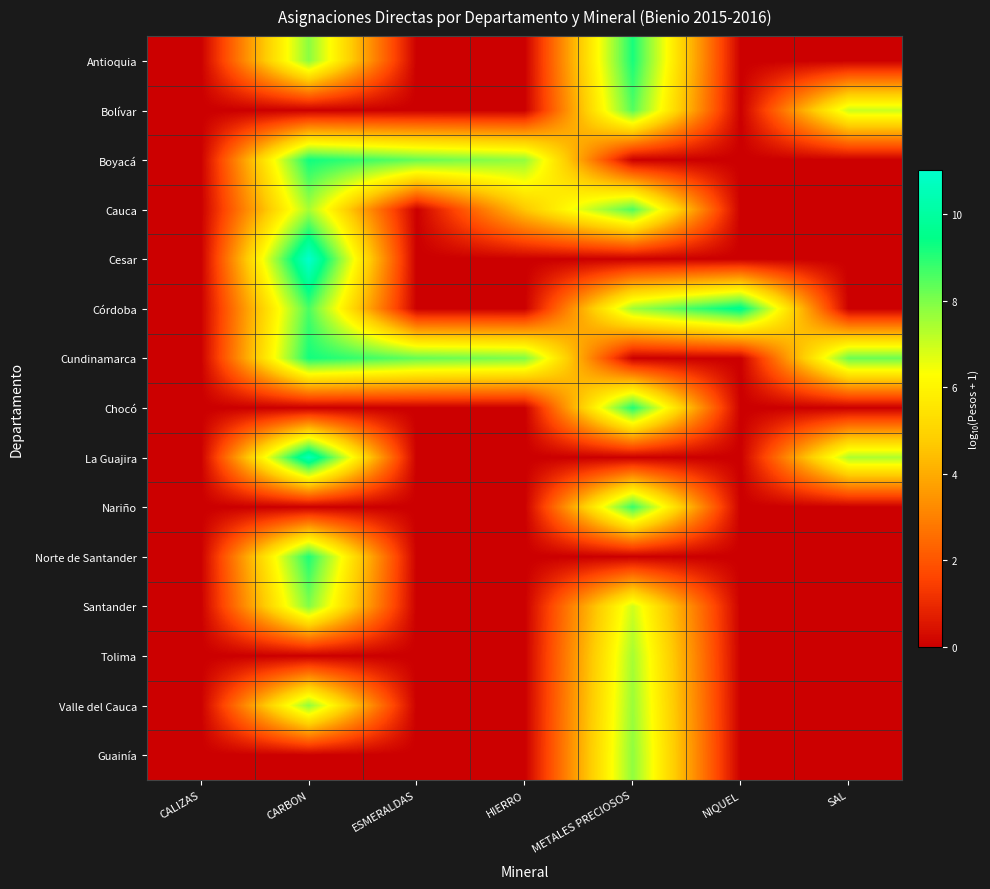

At which category is the sum across all series the highest?

CARBON